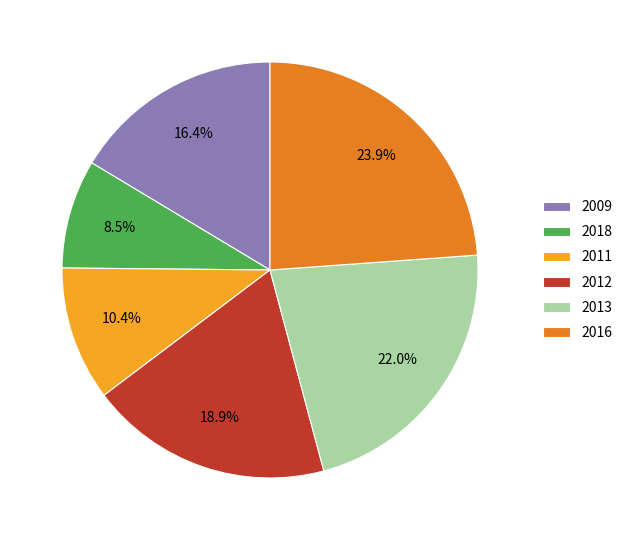

How many slices are in this pie chart?

6